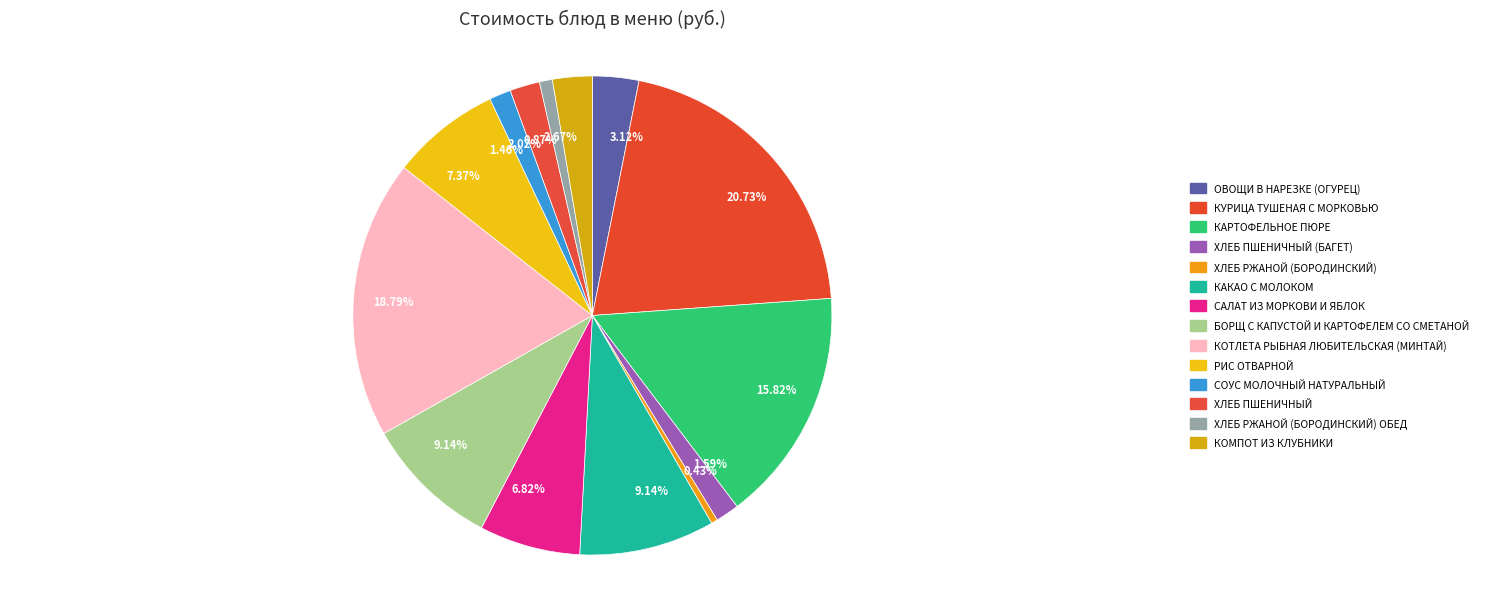

How many segments does this pie chart have?

14